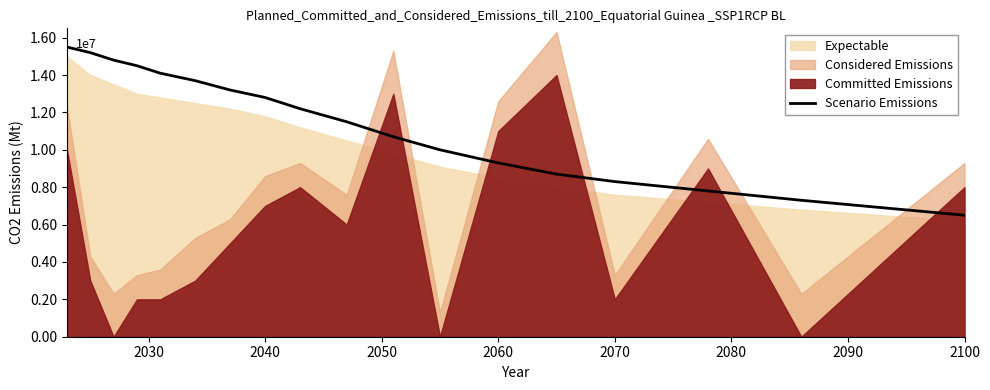

What is the sum of the values at 2030 and 17?

21700000.0